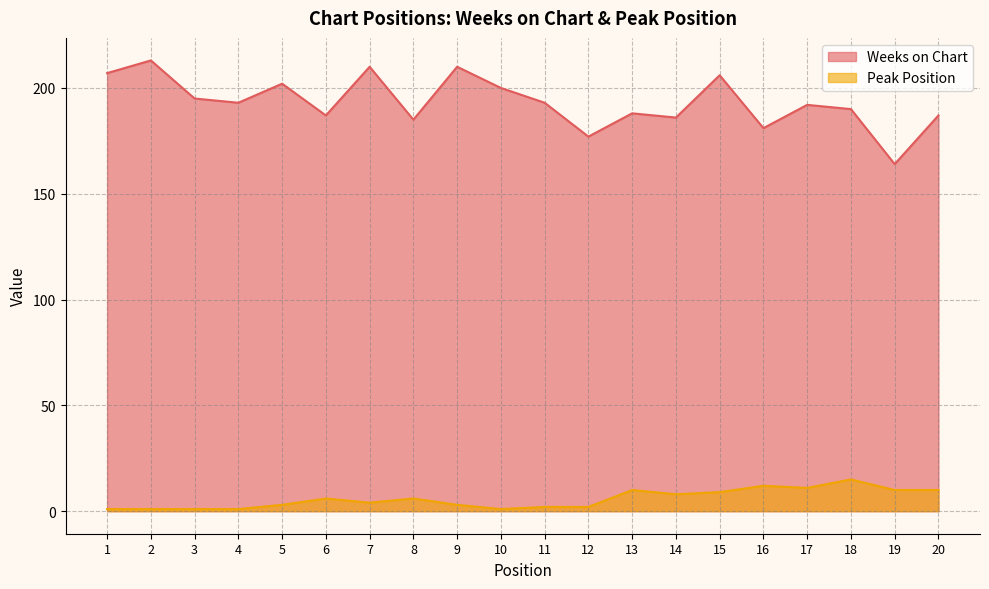

The value of Weeks on Chart at 19 is 164. True or false?

True